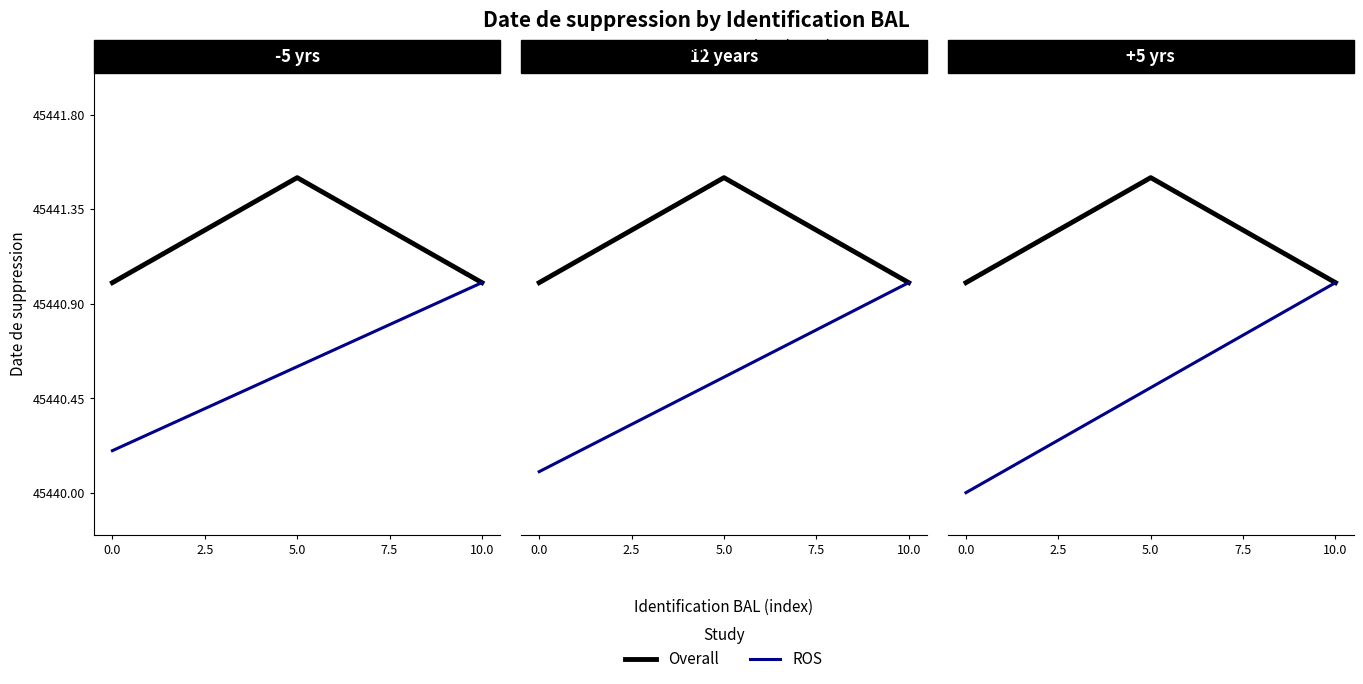

What is the sum of the ROS values at 0.0 and 5.0?

90880.5